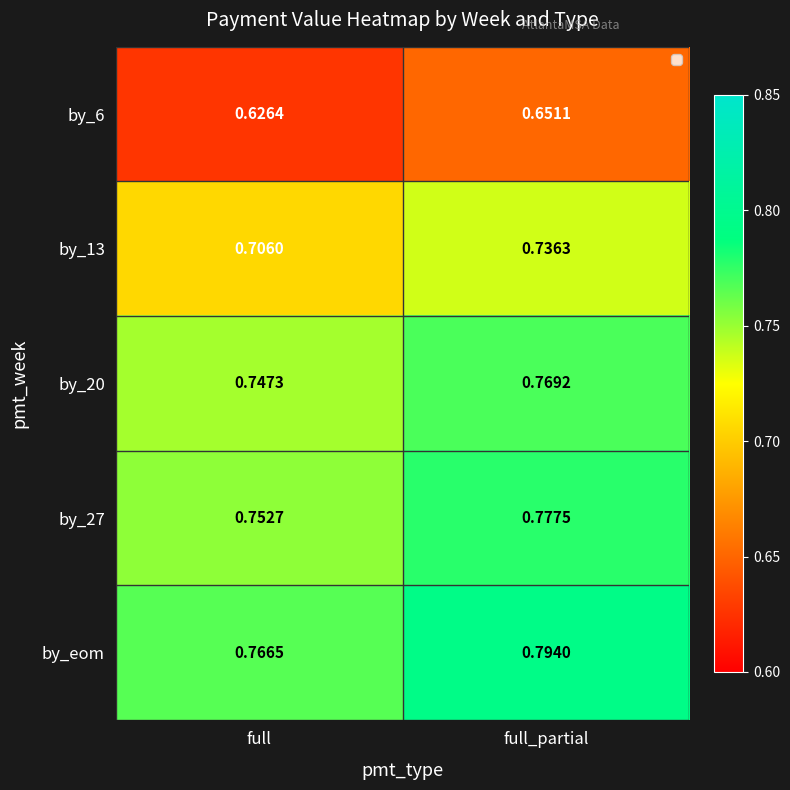

Which series changed the most between full and full_partial?

by_13